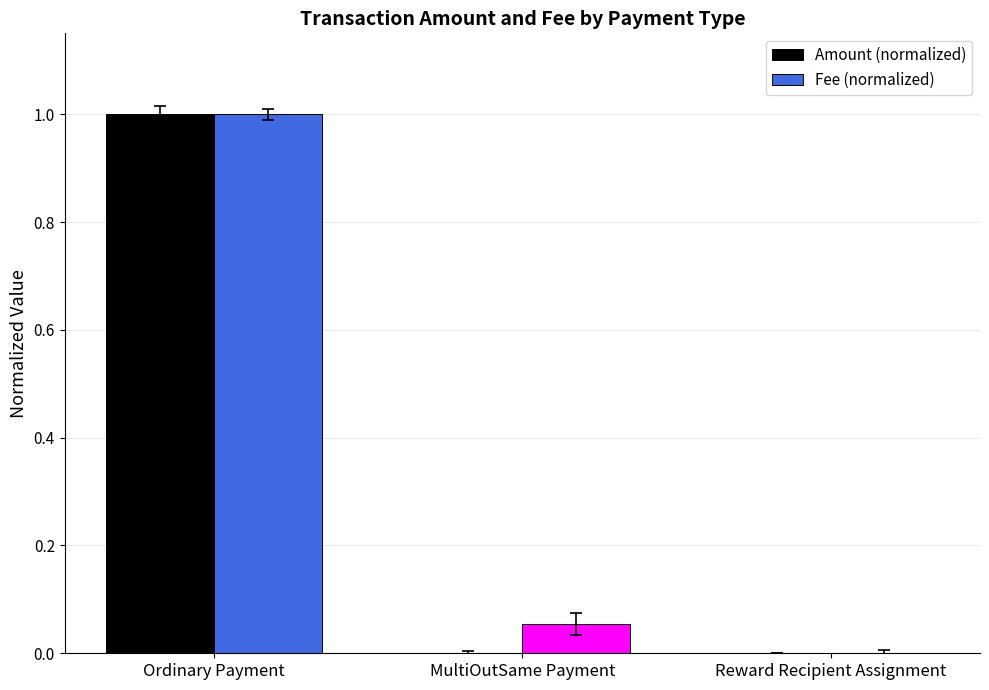

Which series changed the most between Ordinary Payment and Reward Recipient Assignment?

Amount (normalized)